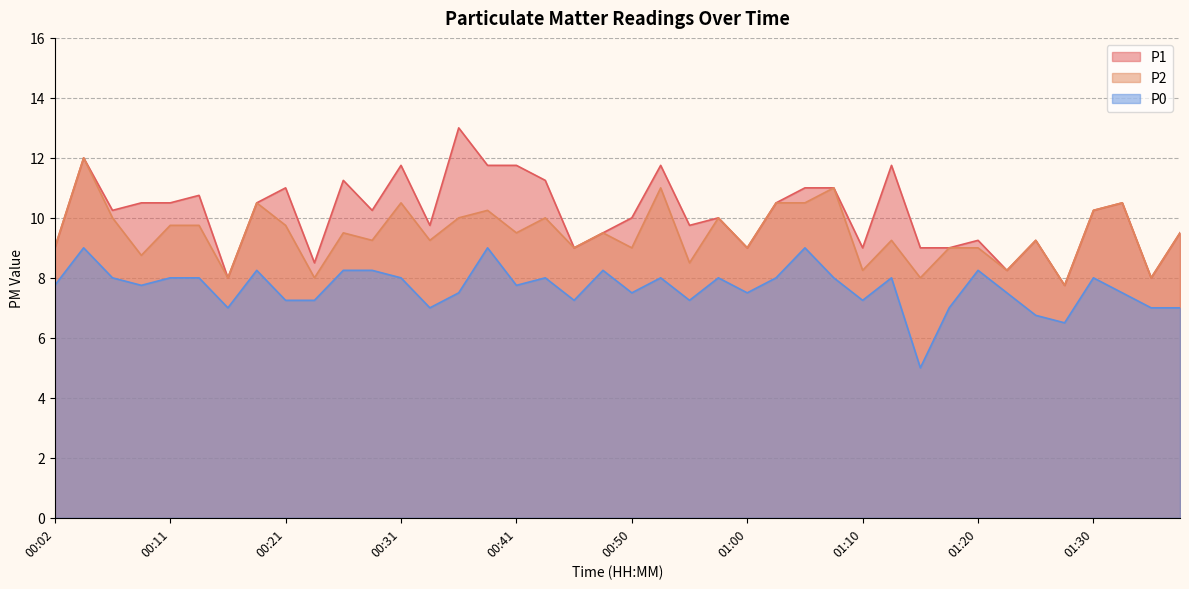

How many series are shown in this chart?

3